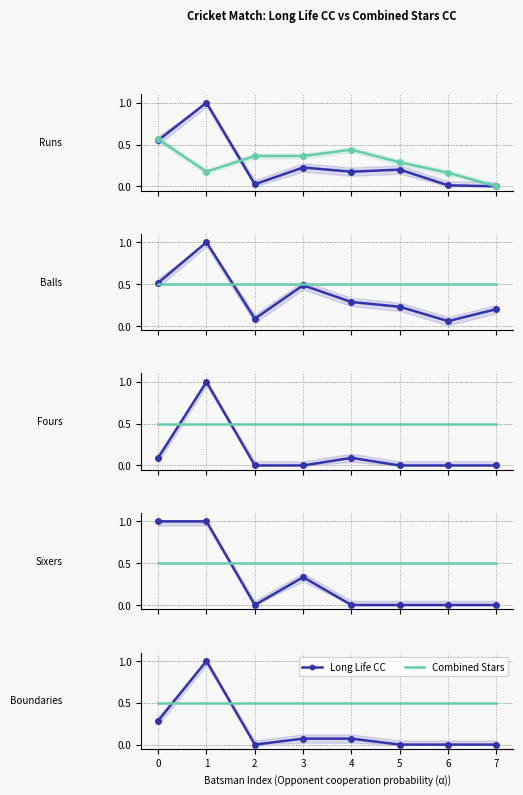

How many series are shown in this chart?

2